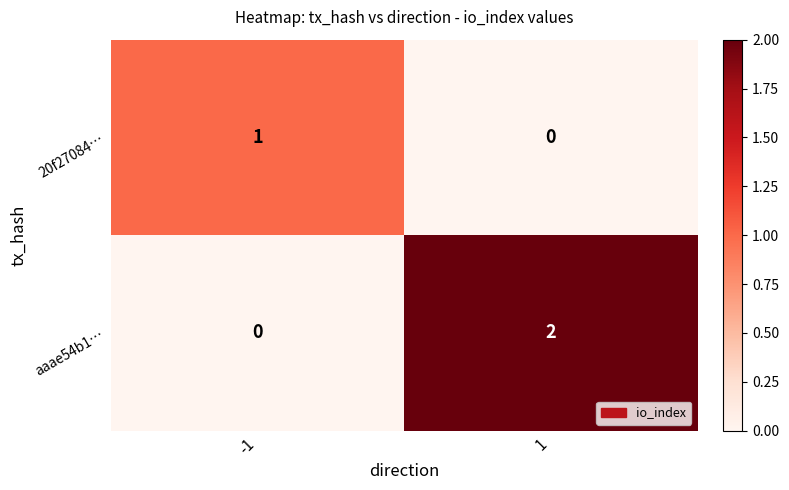

How many positive values does the aaae54b1… series have?

1